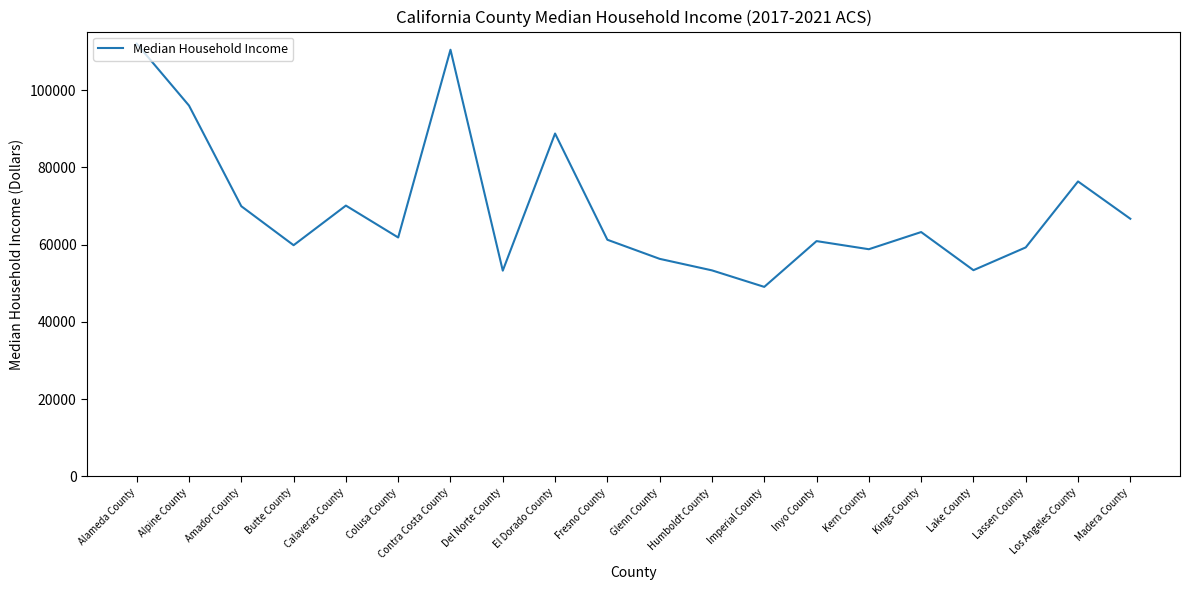

What is the minimum value shown in the chart?

49078